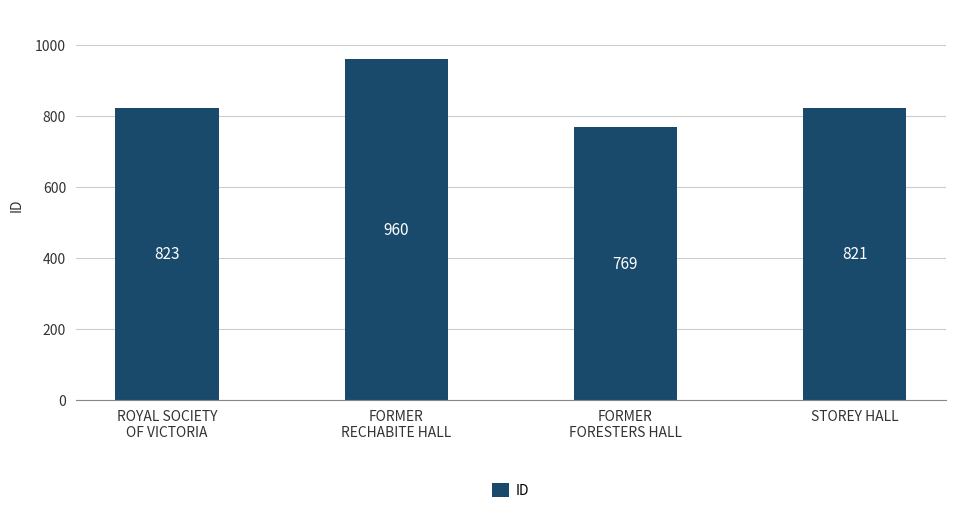

The chart shows a value of 821 at STOREY HALL. True or false?

True